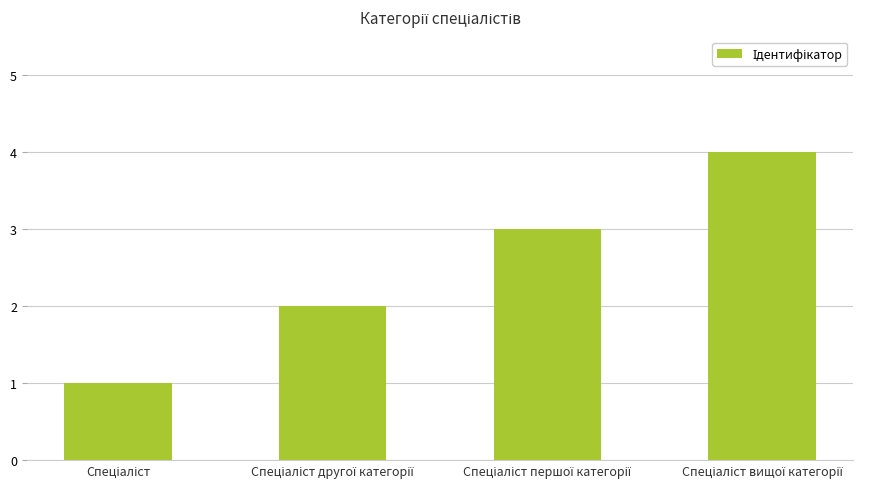

What is the greatest value displayed?

4